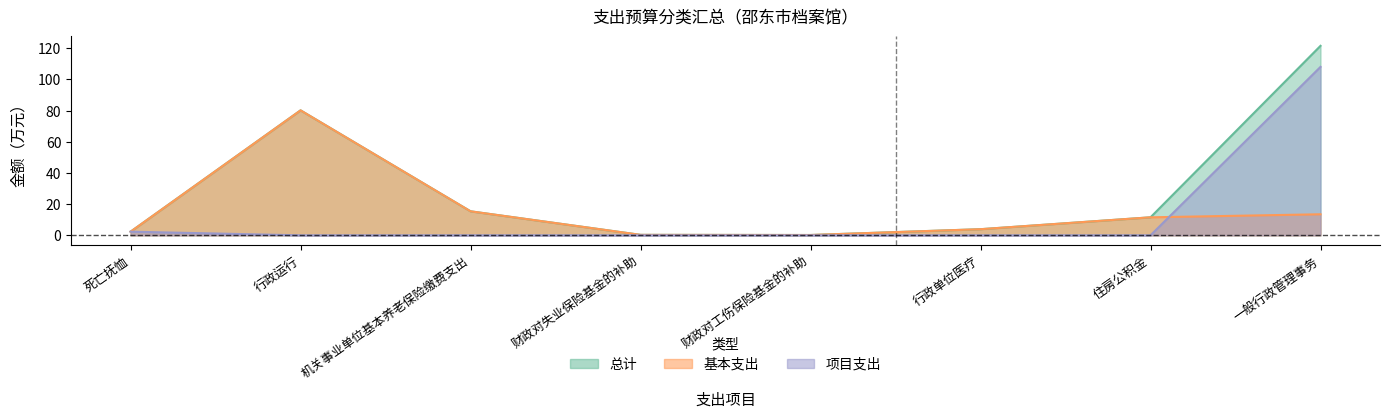

What is the label of the 5th point from the right?

财政对失业保险基金的补助